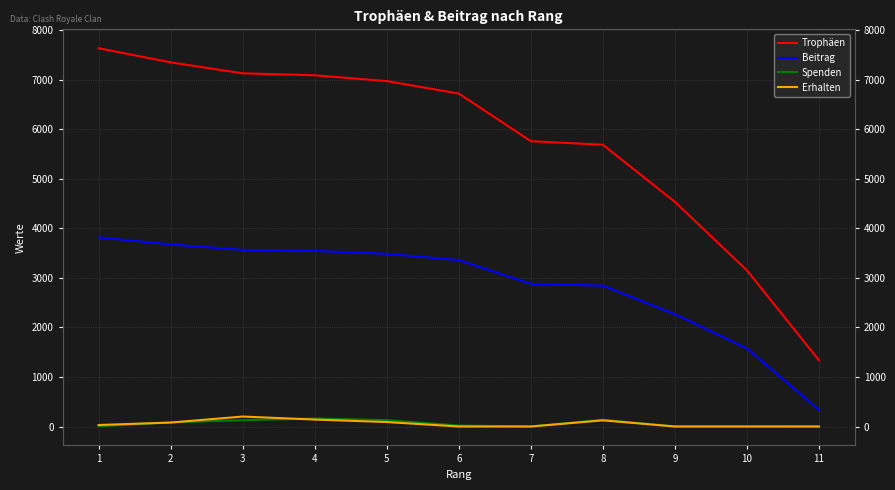

Between 3 and 7, which is larger?

3